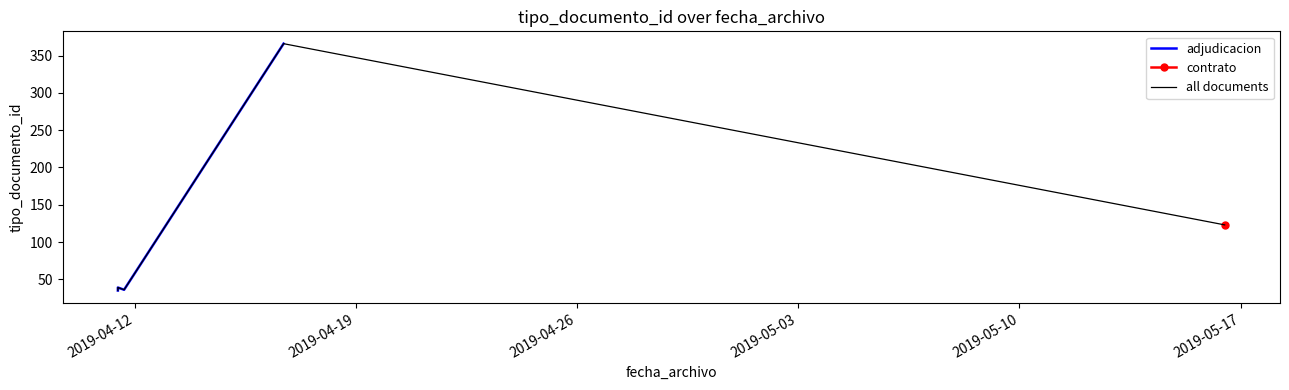

The value at 2019-04-11 11:08:29 is 66. True or false?

False